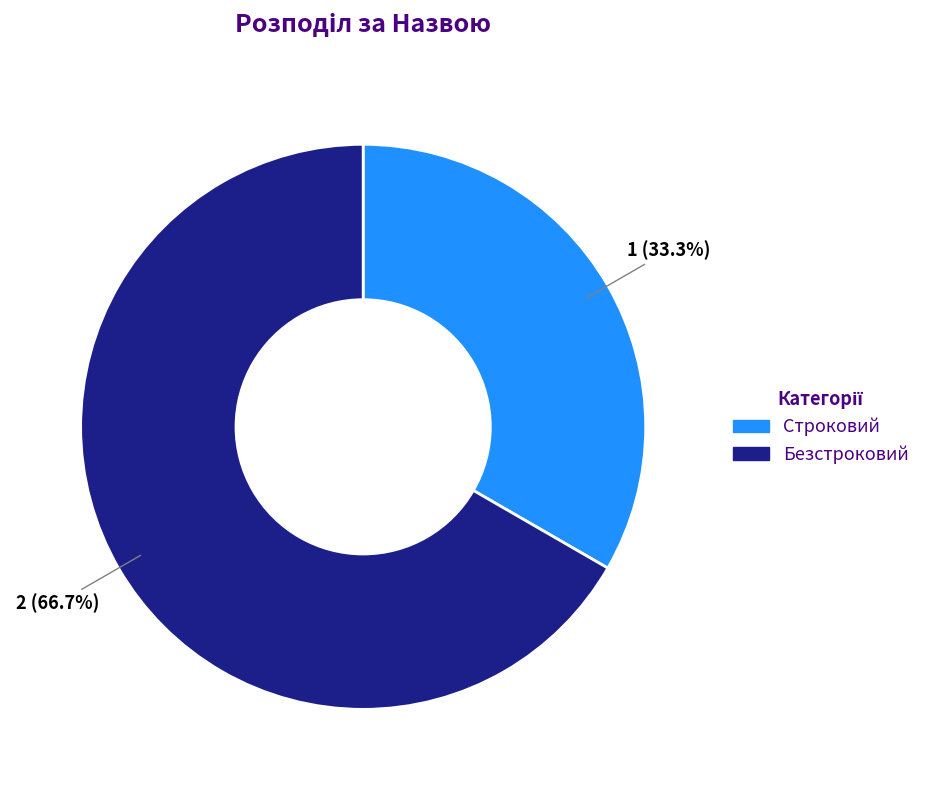

How many slices are in this pie chart?

2